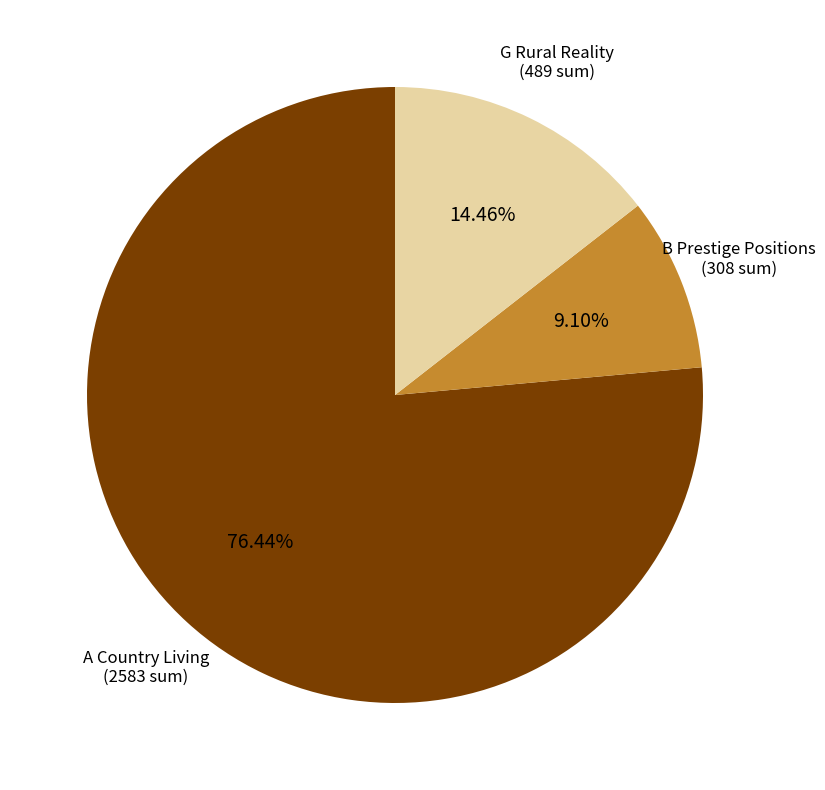

Which has a higher value, G Rural Reality or B Prestige Positions?

G Rural Reality